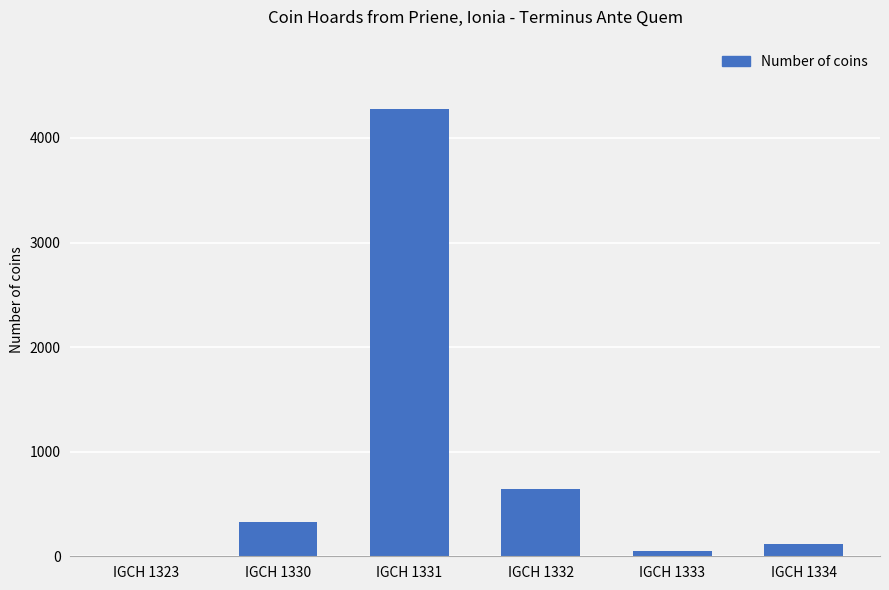

Reading left to right, what are all the values shown in this chart?

IGCH 1323=6	IGCH 1330=331	IGCH 1331=4272	IGCH 1332=645	IGCH 1333=50	IGCH 1334=121